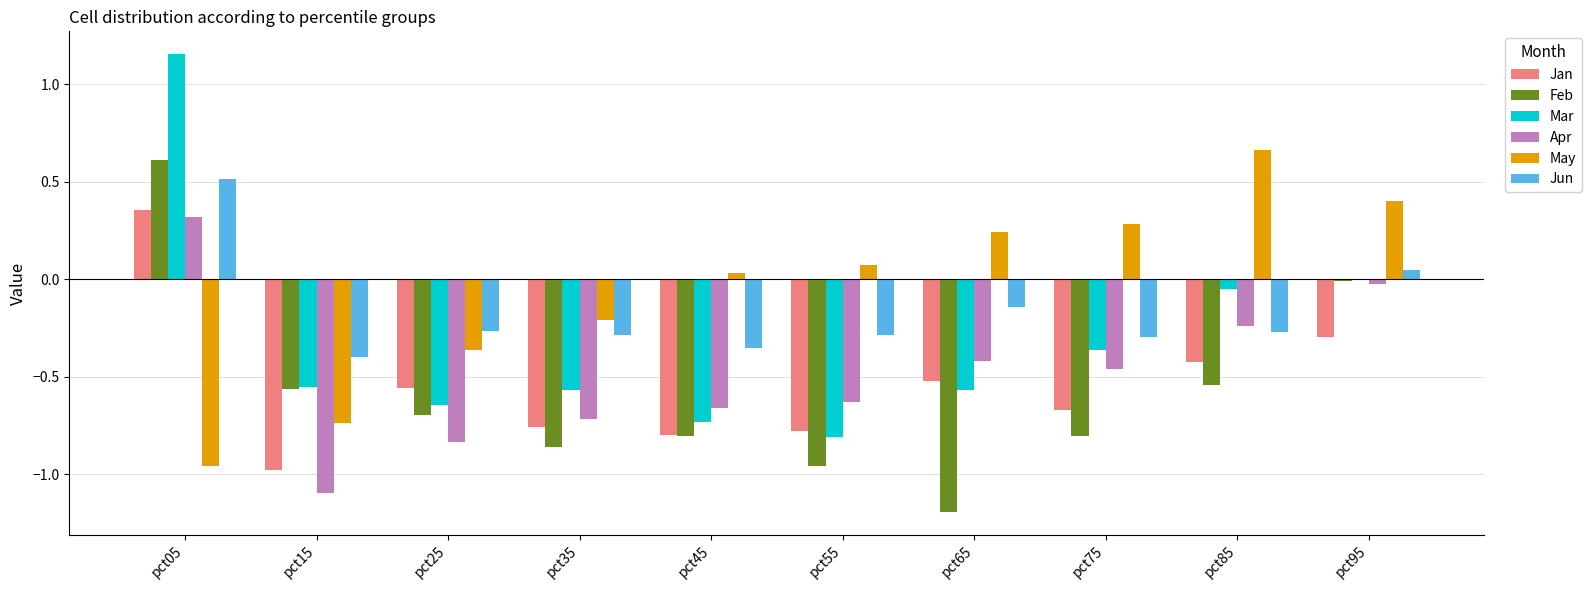

What is the sum of all Jan values?

-5.4